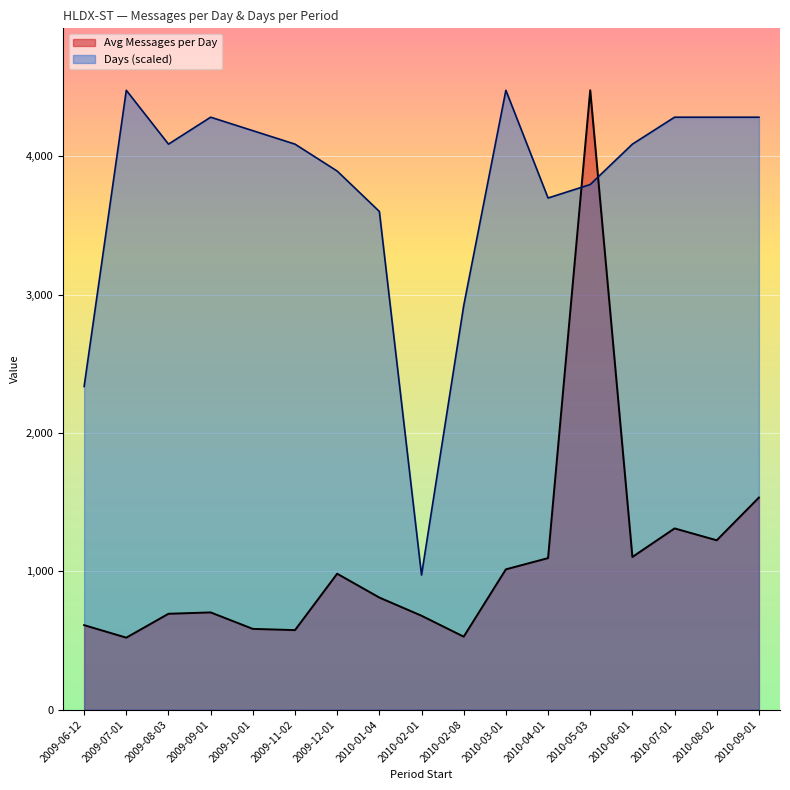

What is the total value across all series at 2010-04-01?

4793.3